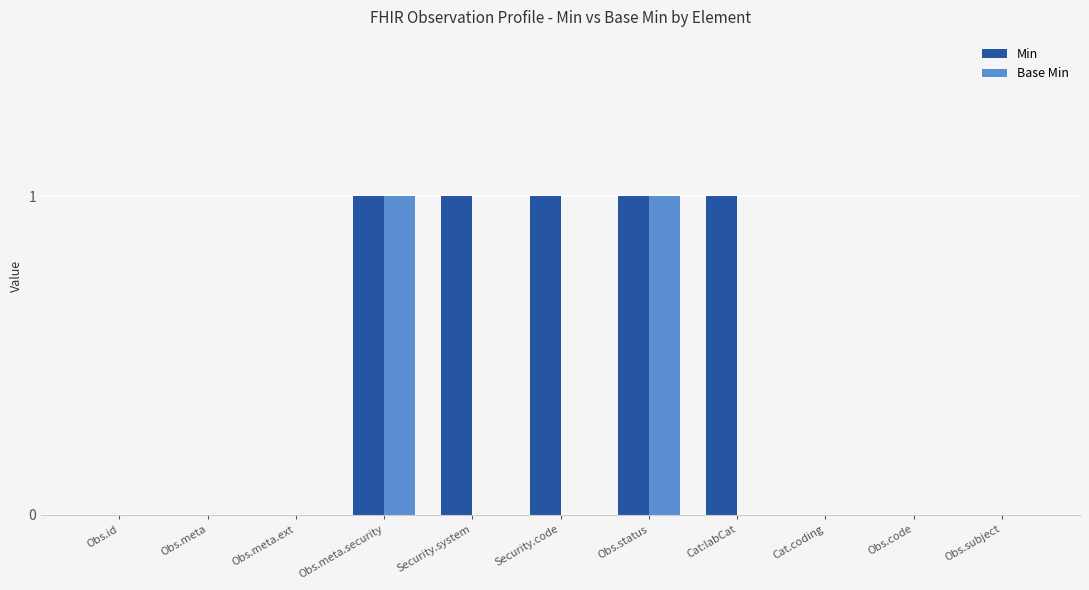

True or false: Min has a value of 1 at Security.system.

True